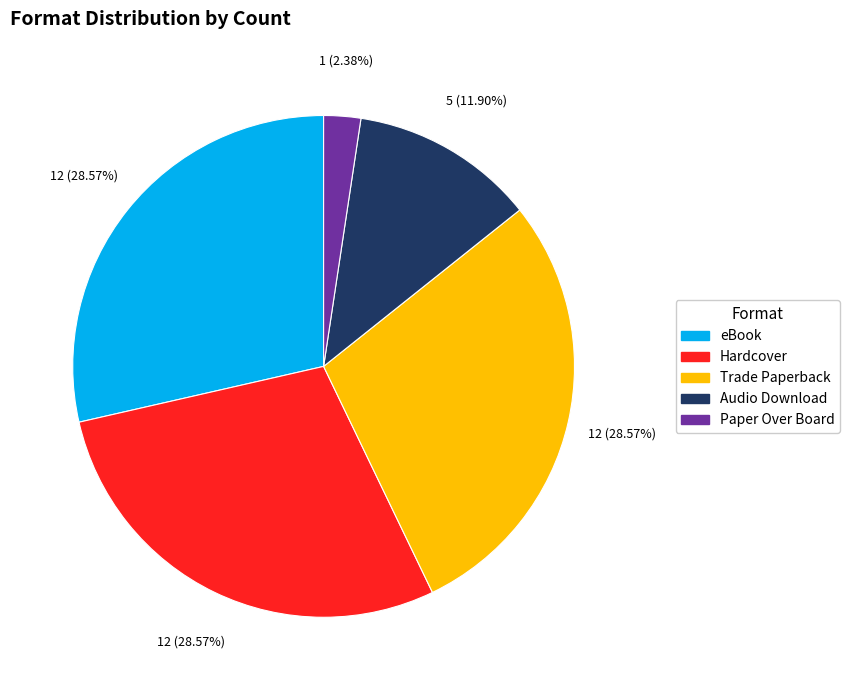

How many slices are in this pie chart?

5